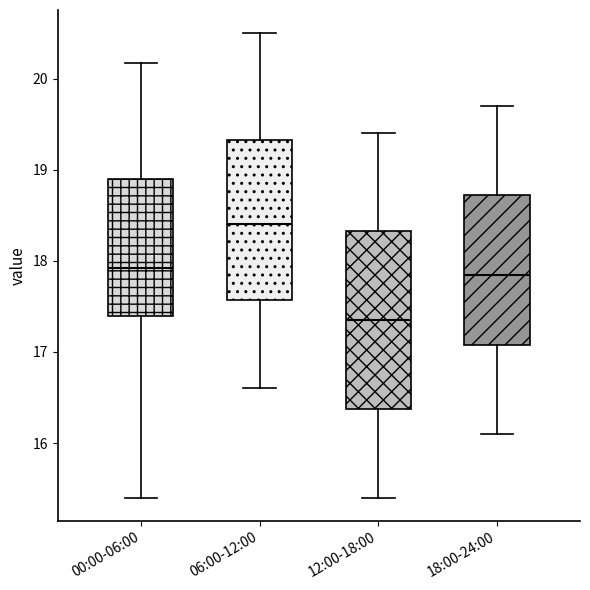

Comparing the boxes themselves (not the whiskers), which one is the tallest?

12:00-18:00